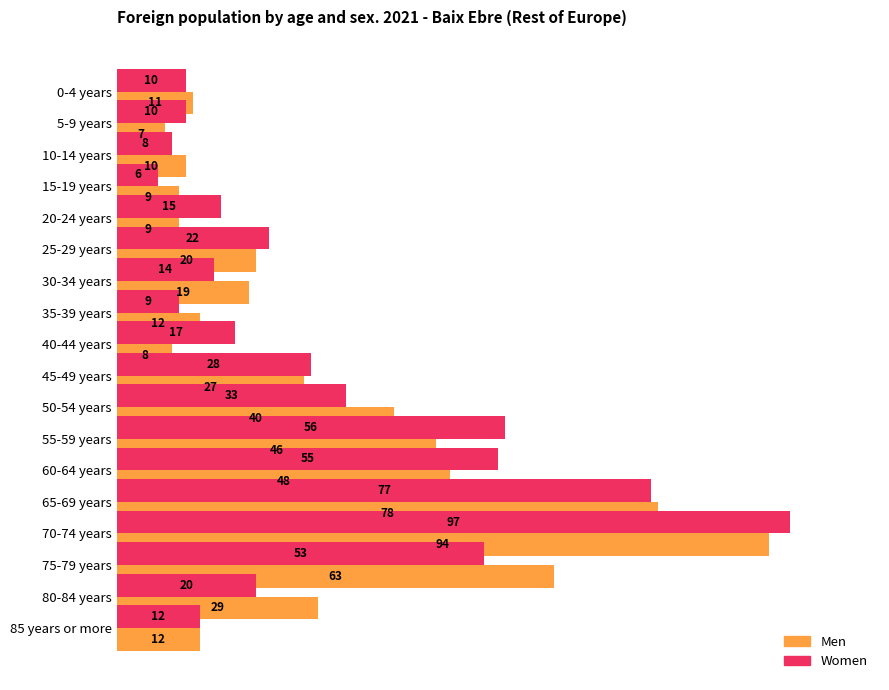

What is the average value of the Men series?

30